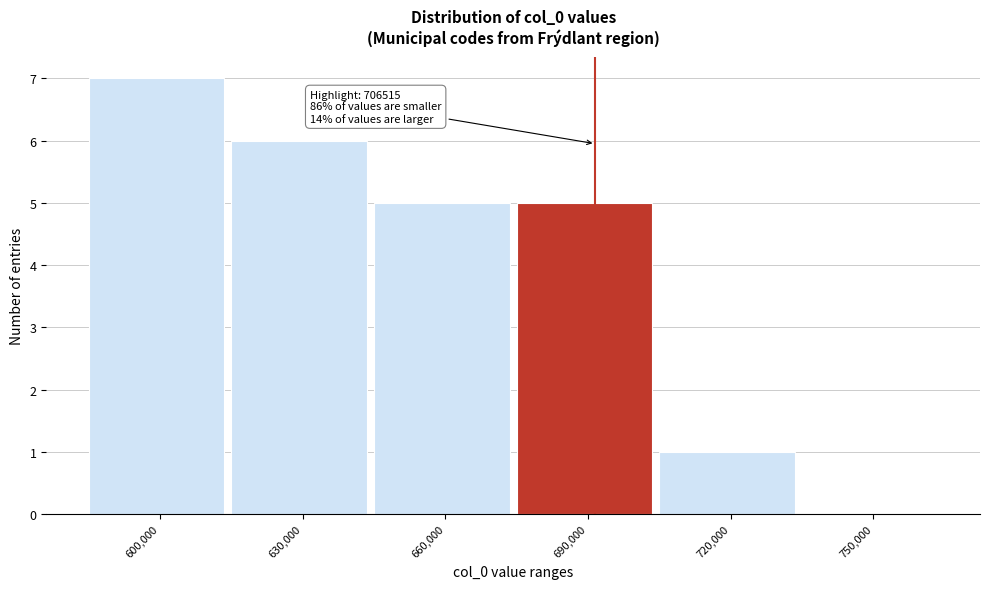

Reading left to right, what are all the values shown in this chart?

600,000=7	630,000=6	660,000=5	690,000=5	720,000=1	750,000=0